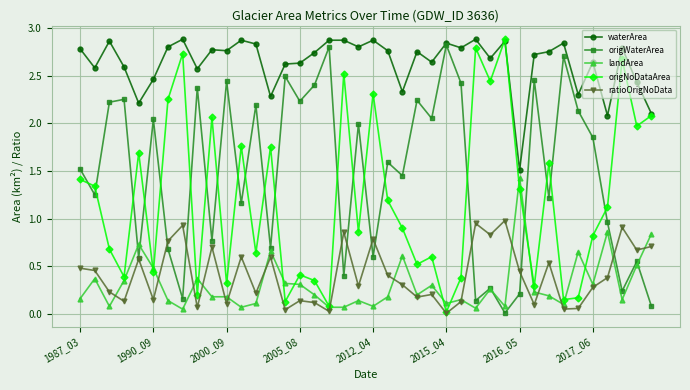

Which series has the largest total across all categories?

waterArea